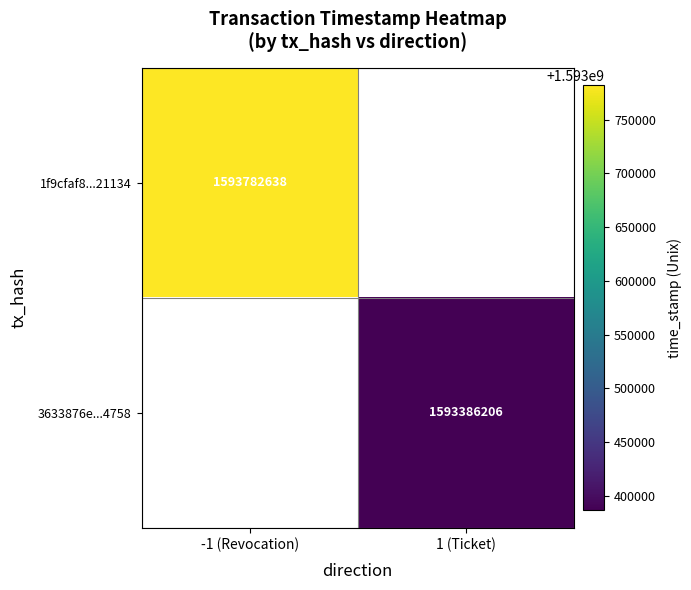

True or false: 1f9cfaf8...21134 has a value of 704748924 at -1 (Revocation).

False